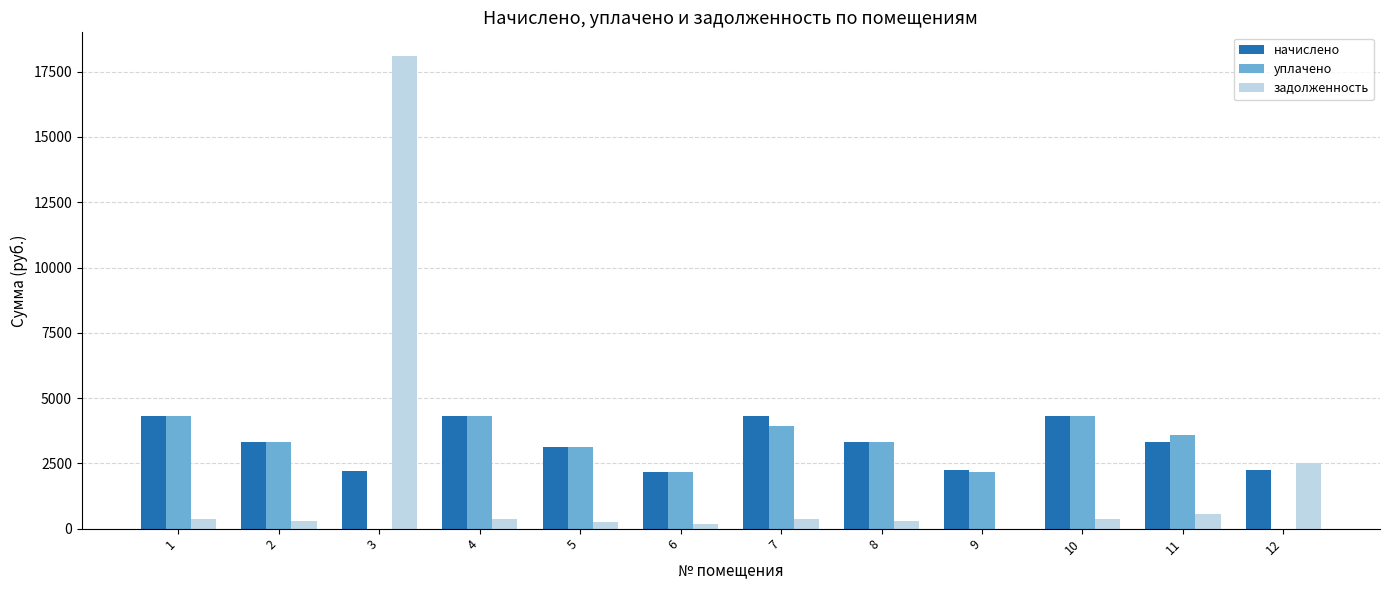

What are all the series names shown in the legend?

начислено, уплачено, задолженность